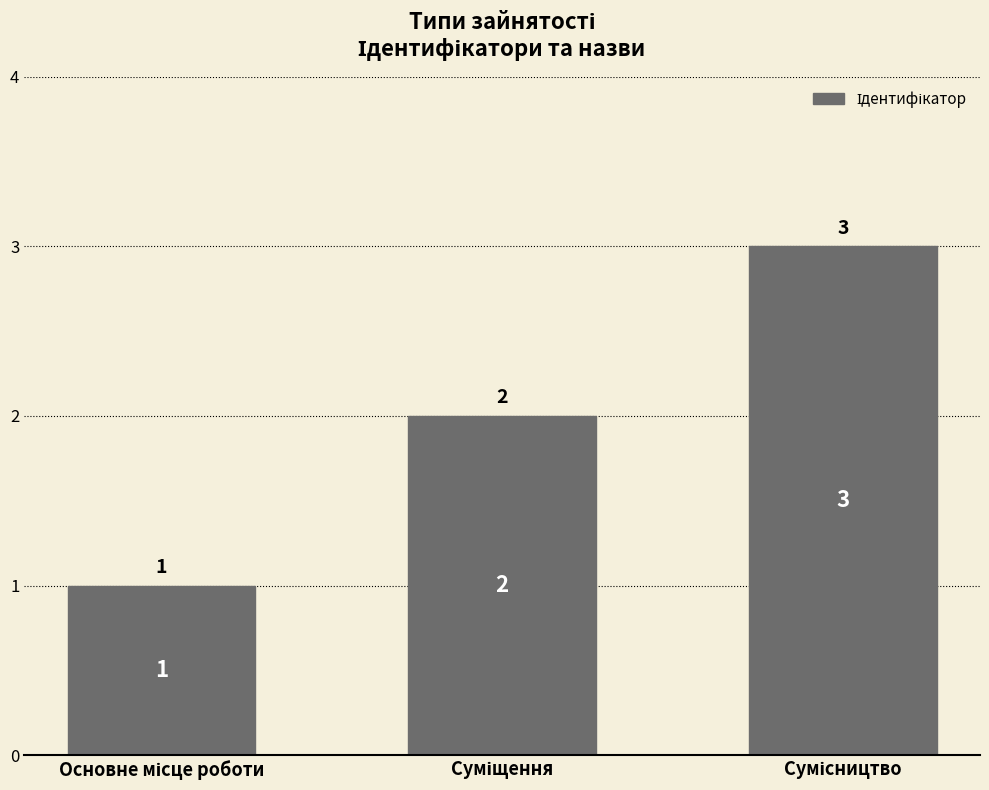

Does the chart contain stacked bars?

No